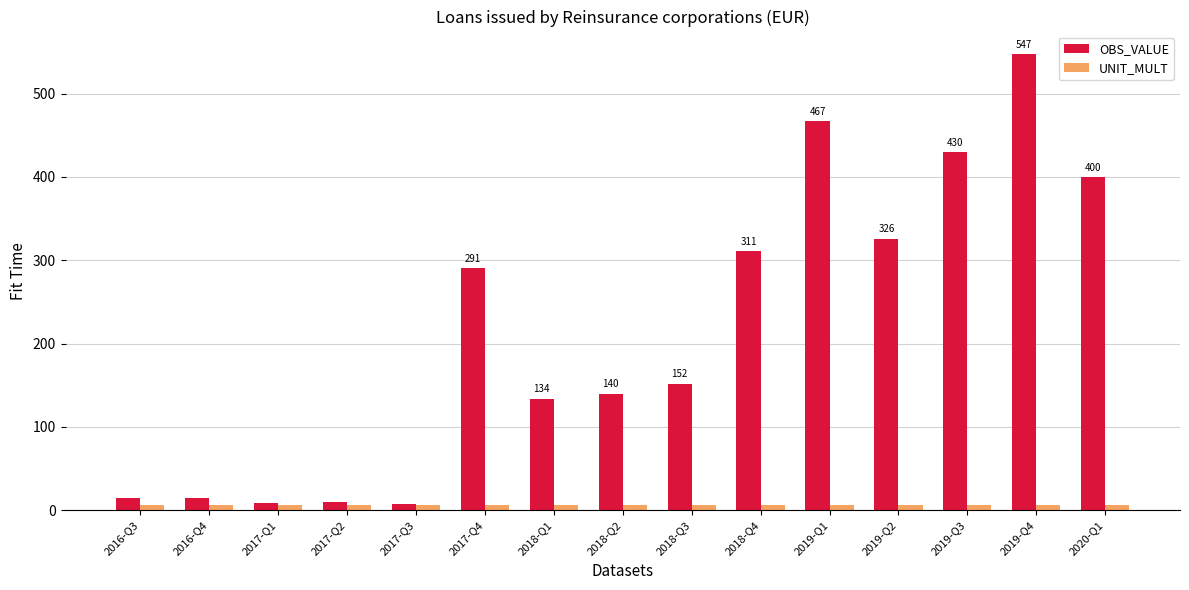

List the series in order of their overall mean, highest first.

OBS_VALUE, UNIT_MULT